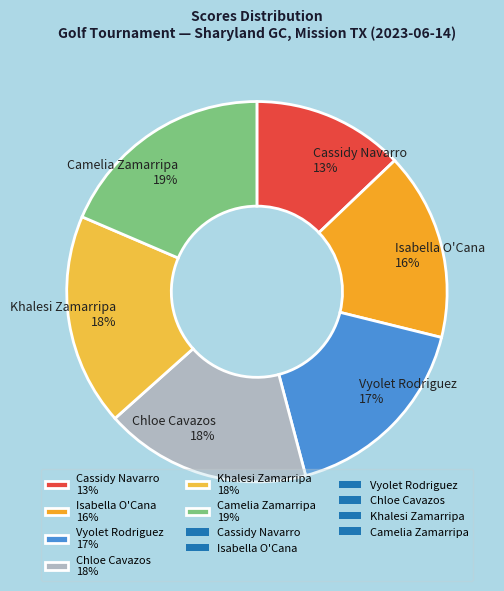

Is it true that Chloe Cavazos is 30% of the pie?

False